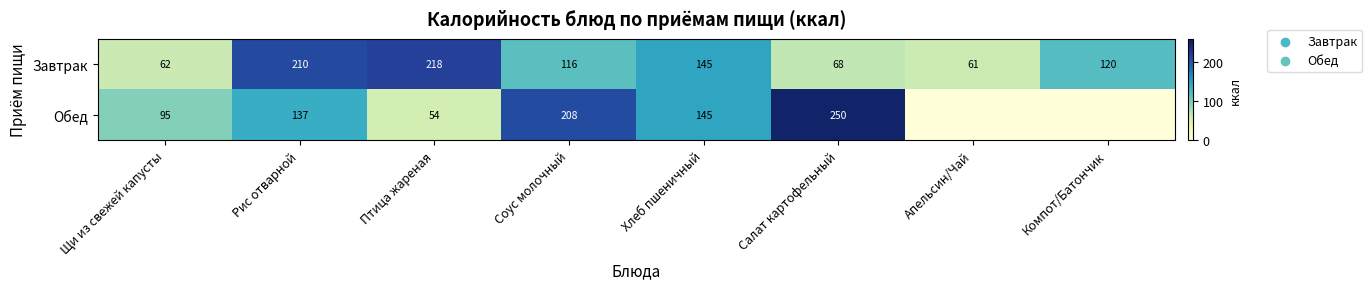

What is the highest value of the Завтрак series?

218